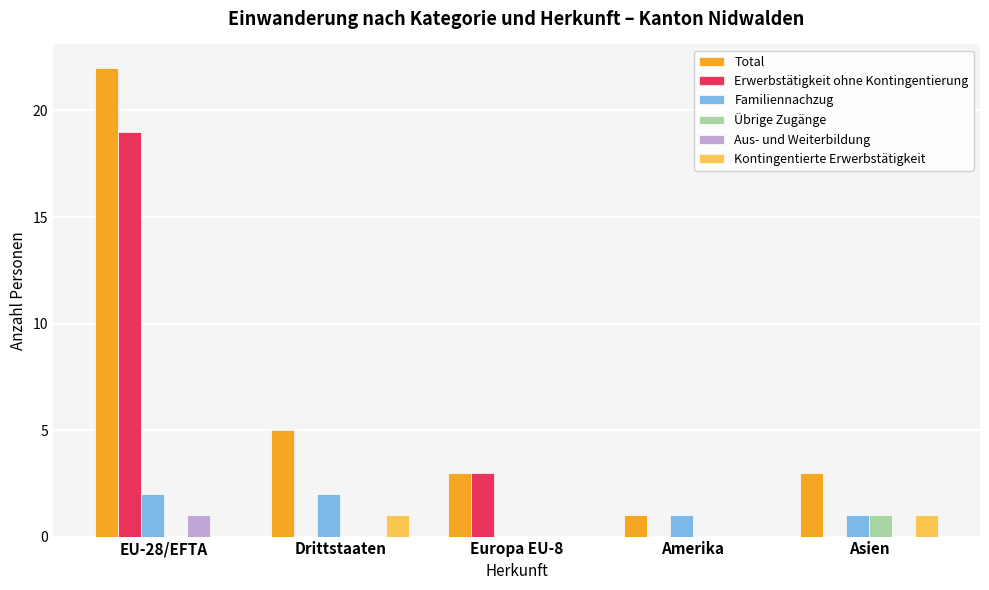

At which label is Total closest to 11?

Drittstaaten